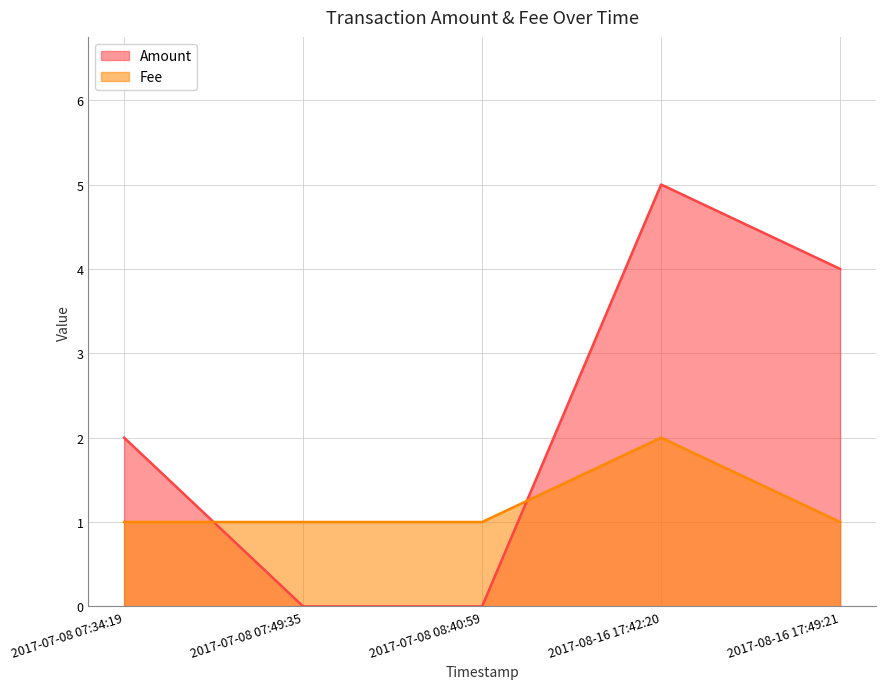

At which category does Amount reach its first local peak?

2017-08-16 17:42:20